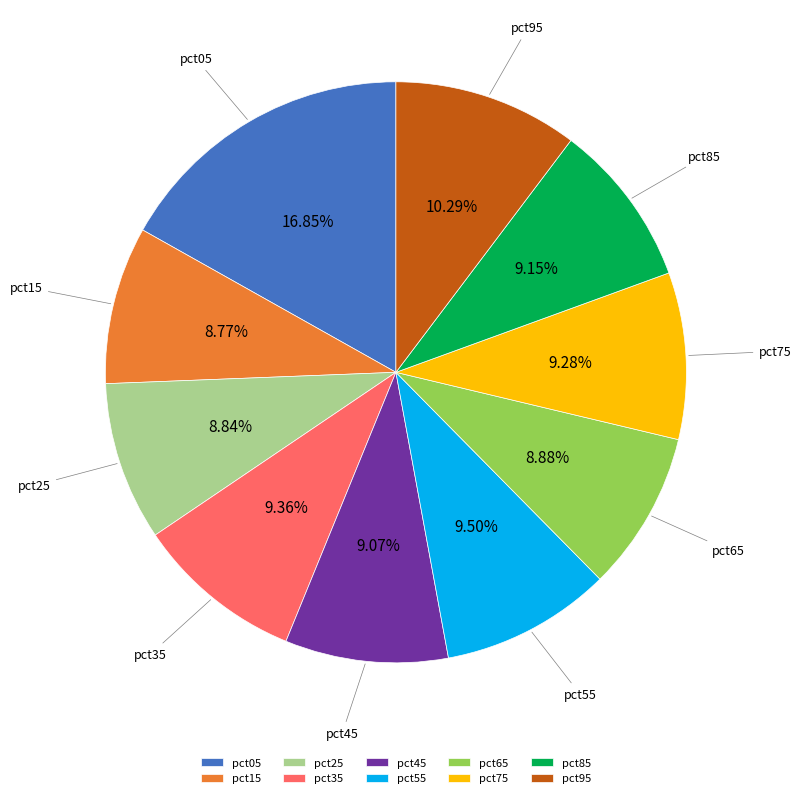

What is the largest slice in the pie chart?

pct05